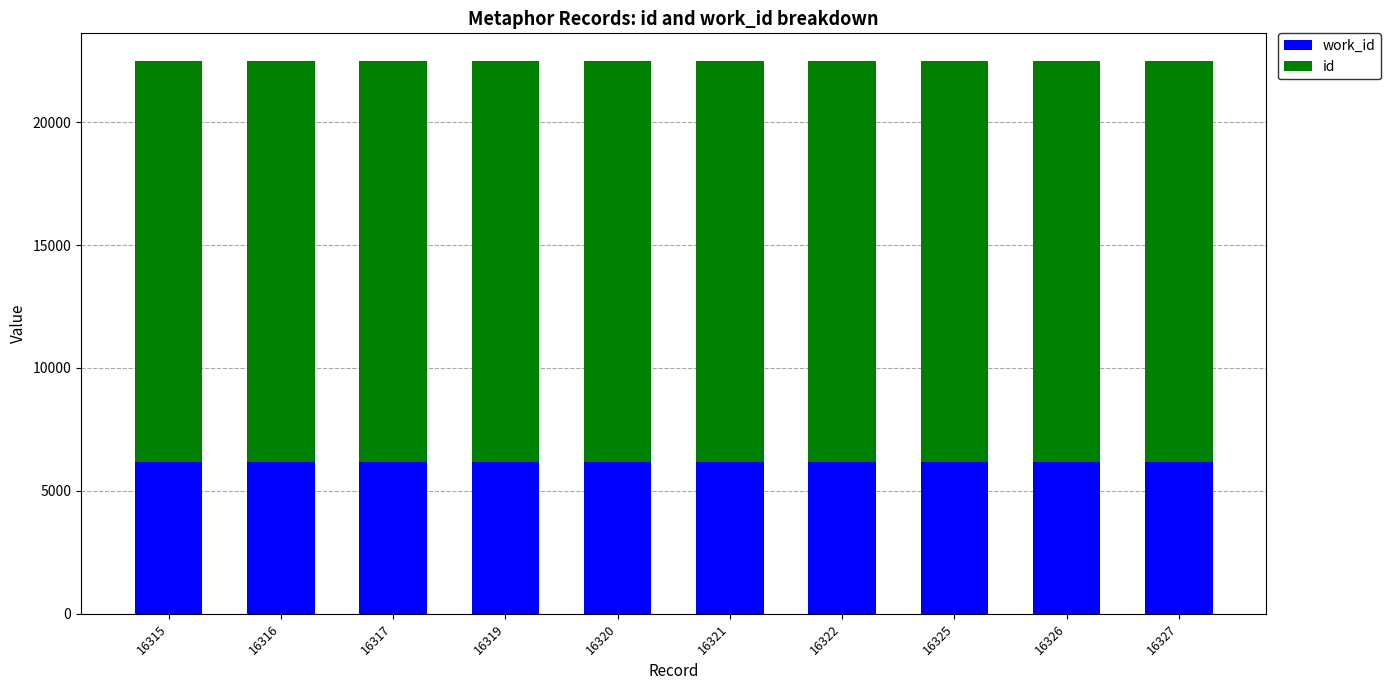

At which label is id closest to 16321?

16321